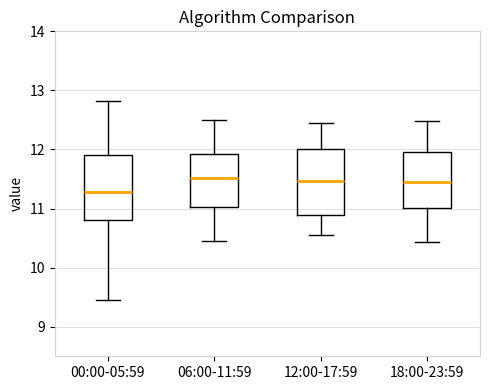

Reading left to right, transcribe this box plot: for each box, give where its median line is, the range the box spans, and where its two whiskers end, as read against the y-axis. The values are not printed on the chart, so give them approximately, as read against the axis.

00:00-05:59: median 11.3, box 10.8 to 11.9, whiskers 9.5 to 12.8
06:00-11:59: median 11.5, box 11.0 to 11.9, whiskers 10.5 to 12.5
12:00-17:59: median 11.5, box 10.9 to 12.0, whiskers 10.6 to 12.5
18:00-23:59: median 11.5, box 11.0 to 12.0, whiskers 10.4 to 12.5